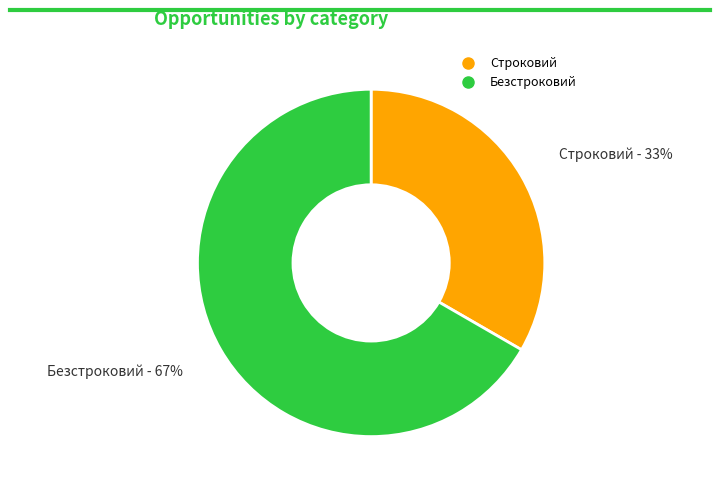

Which slice represents more than half of the pie?

Безстроковий